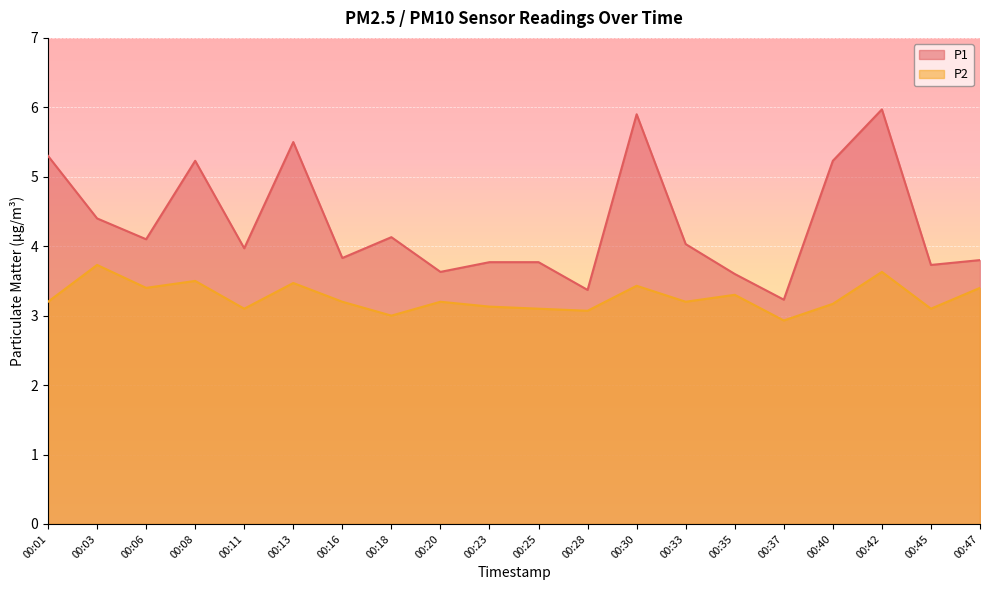

Which category has the highest value across all series?

00:42